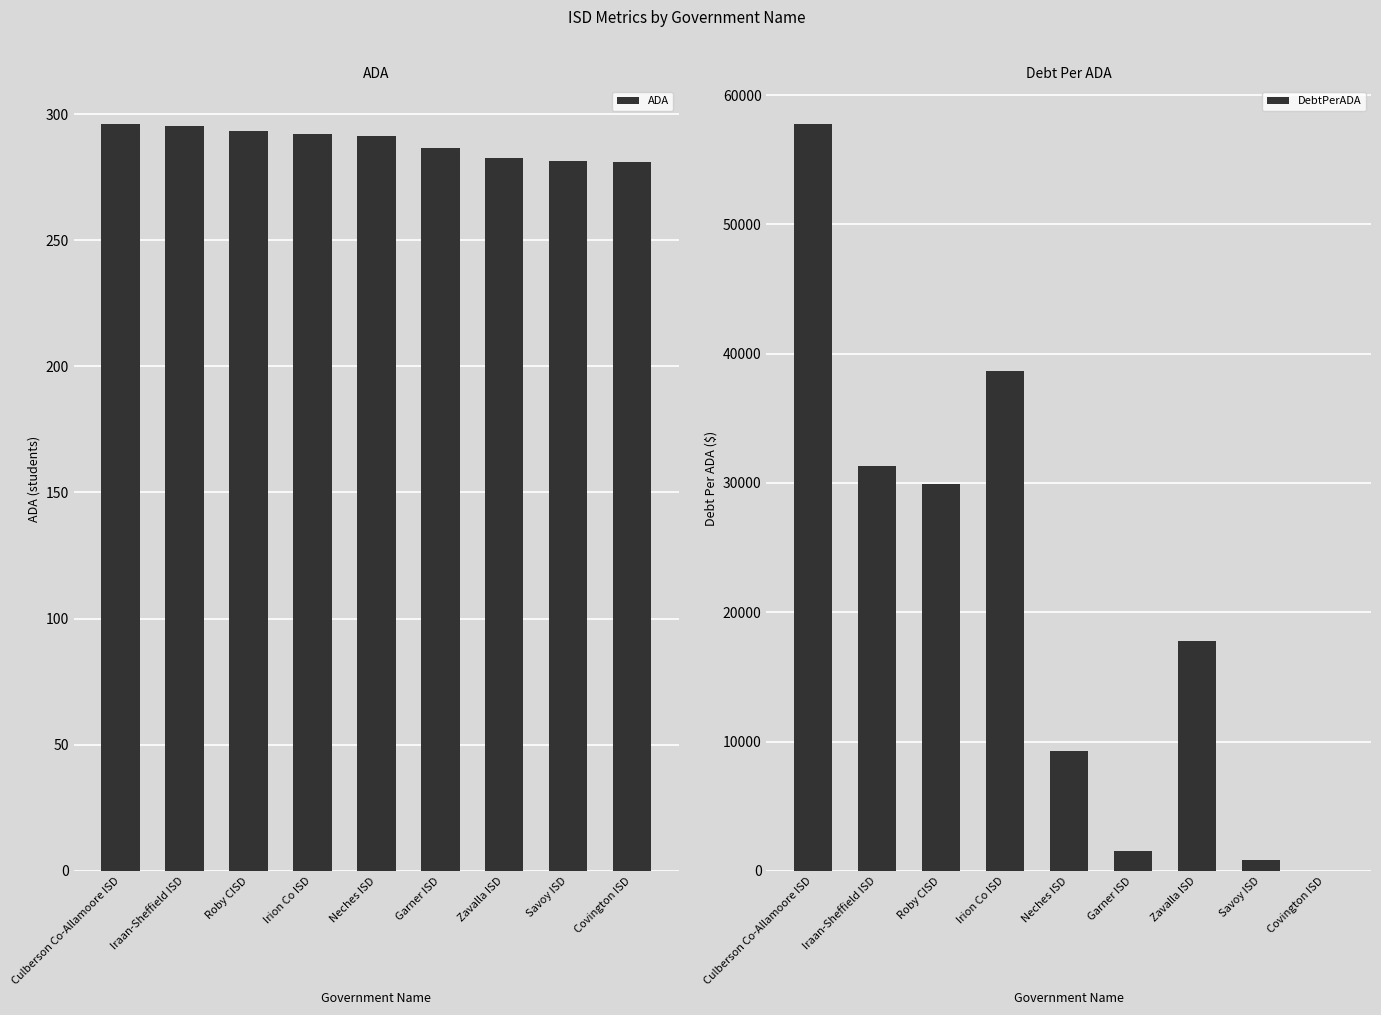

How many groups of bars are there?

9